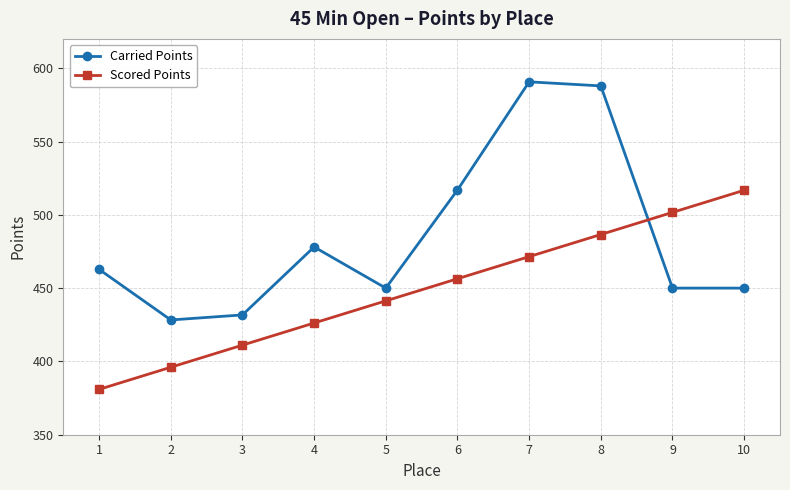

List the labels in order of Scored Points value, largest first.

10, 9, 8, 7, 6, 5, 4, 3, 2, 1